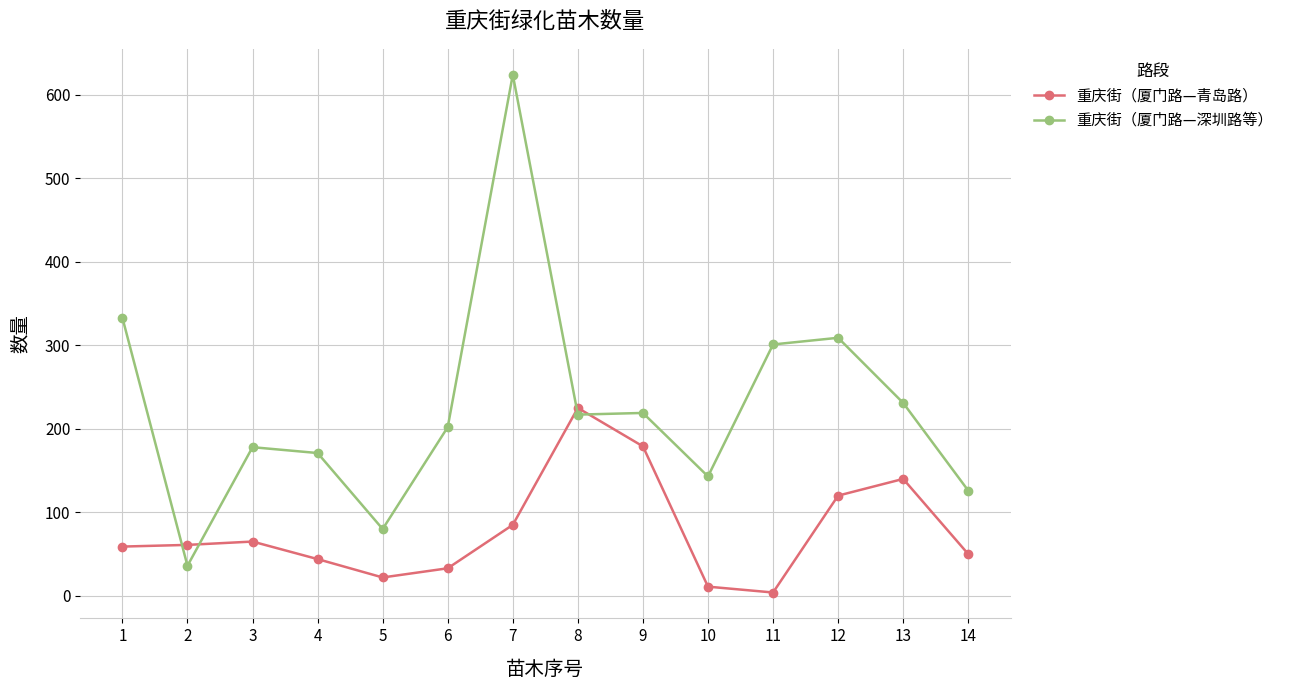

How many intersections are there between 重庆街（厦门路—深圳路等） and 重庆街（厦门路—青岛路）?

4